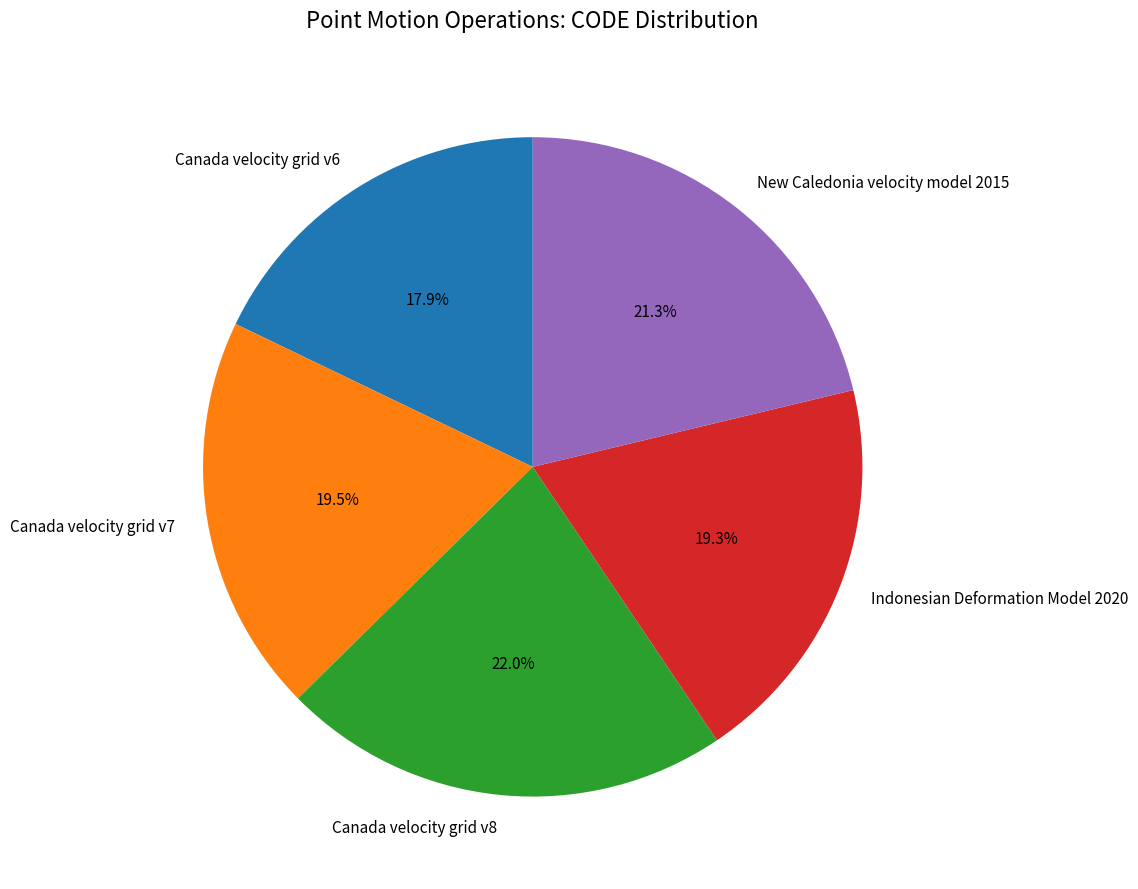

To the nearest percent, what is the average slice percentage?

20%